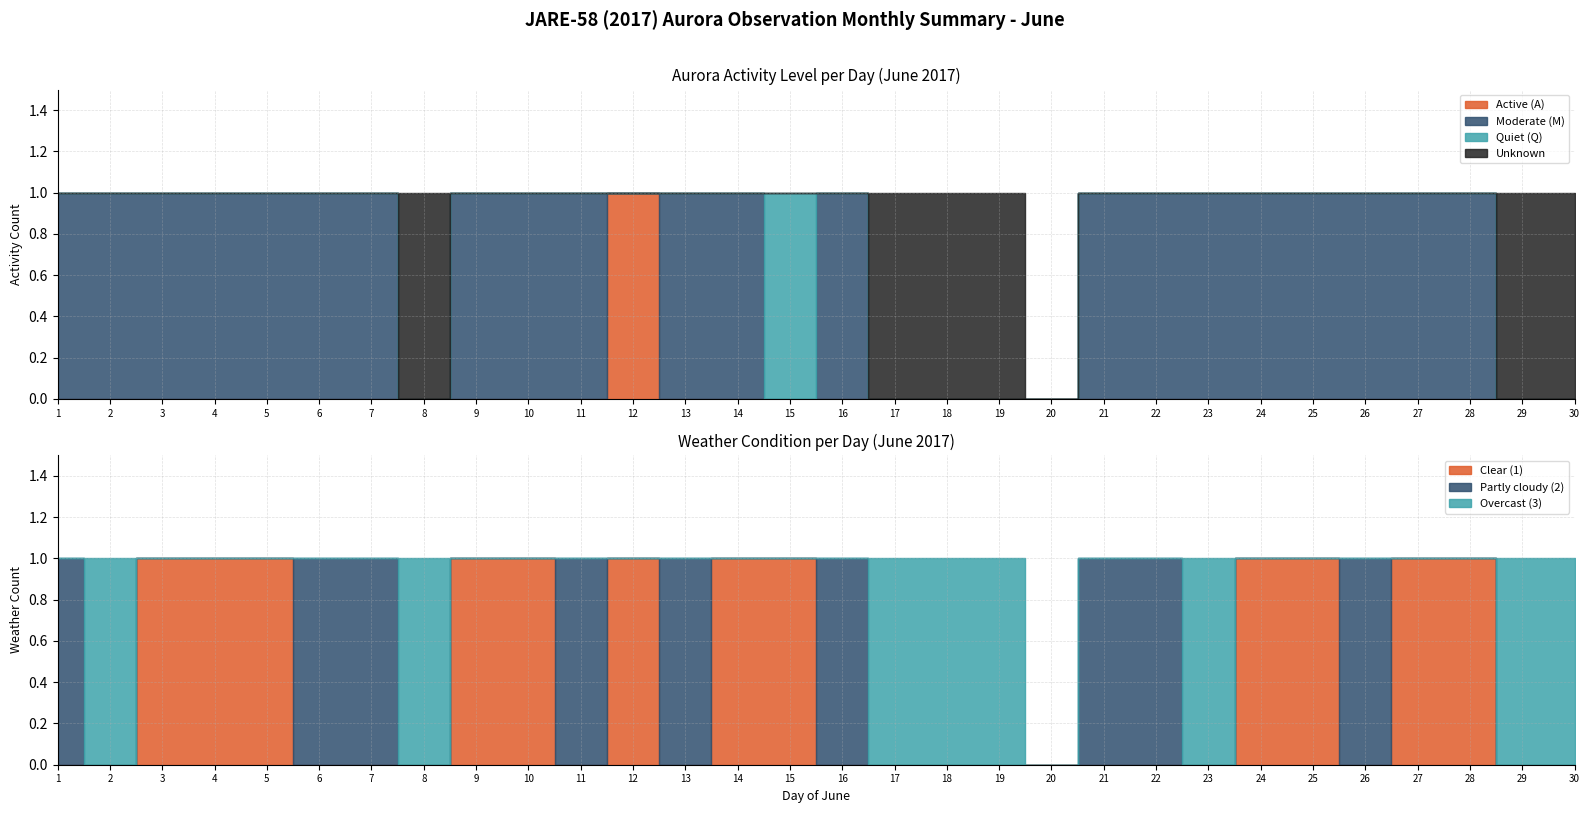

Where is the first local maximum for Unknown?

8